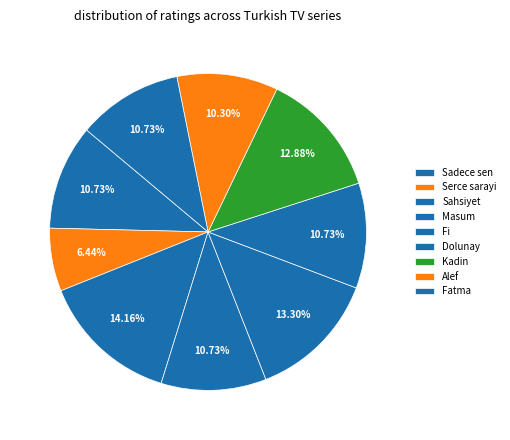

How many slices are in this pie chart?

9